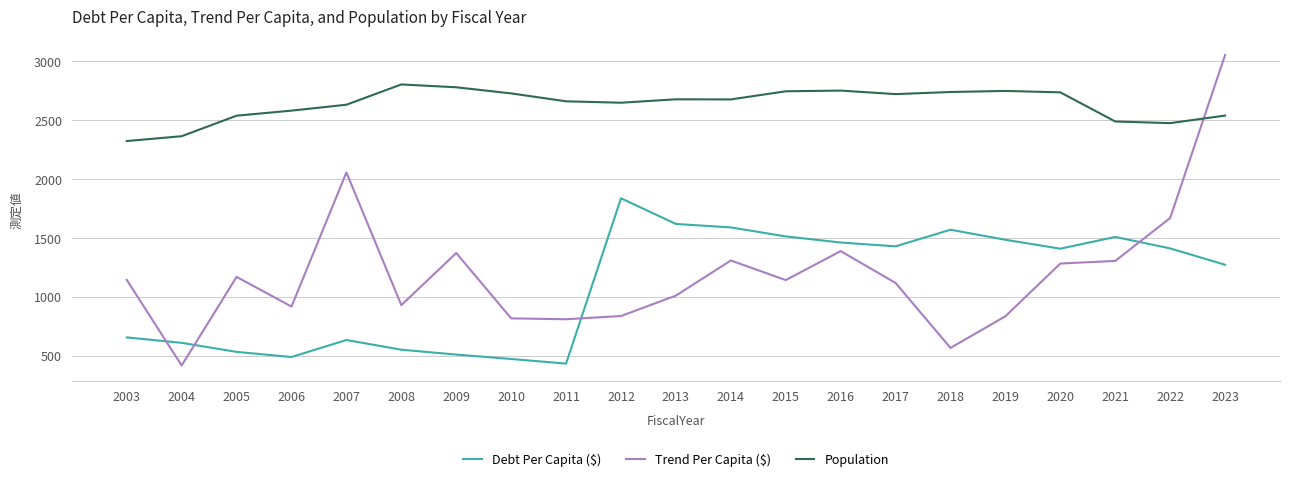

What is the minimum value shown in the chart?

421.6